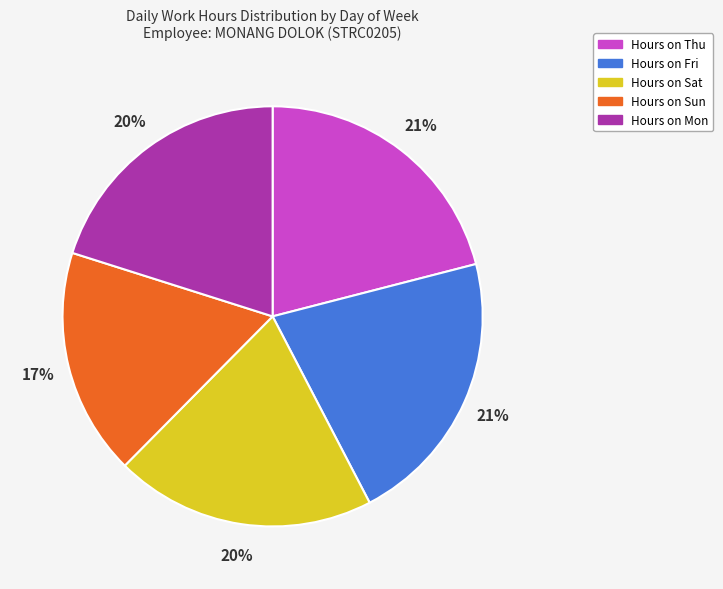

Is there a majority slice in this chart?

No